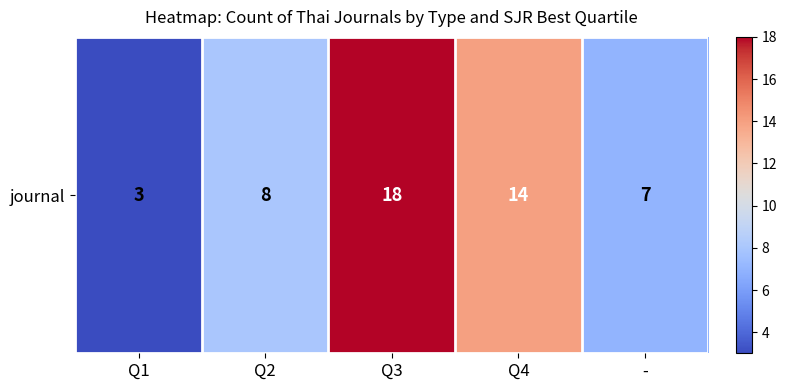

Reading left to right, extract all data points from this chart.

3	8	18	14	7